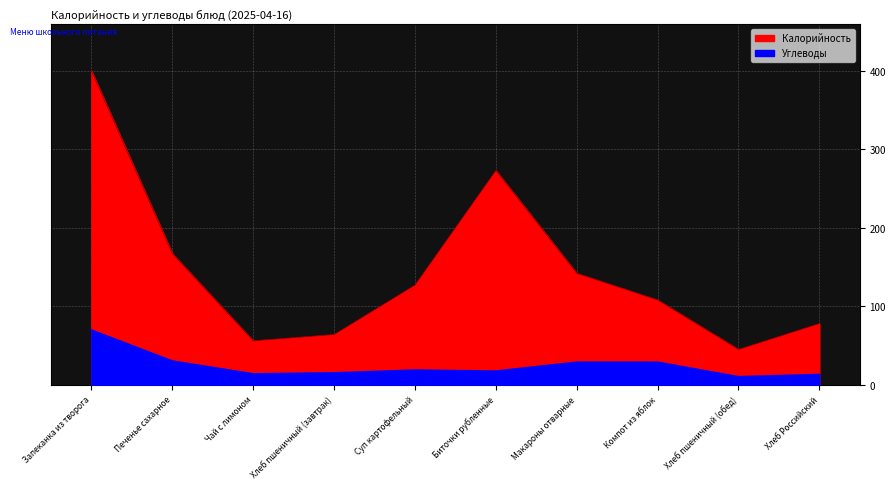

Does the chart display data point markers on the line(s)?

No